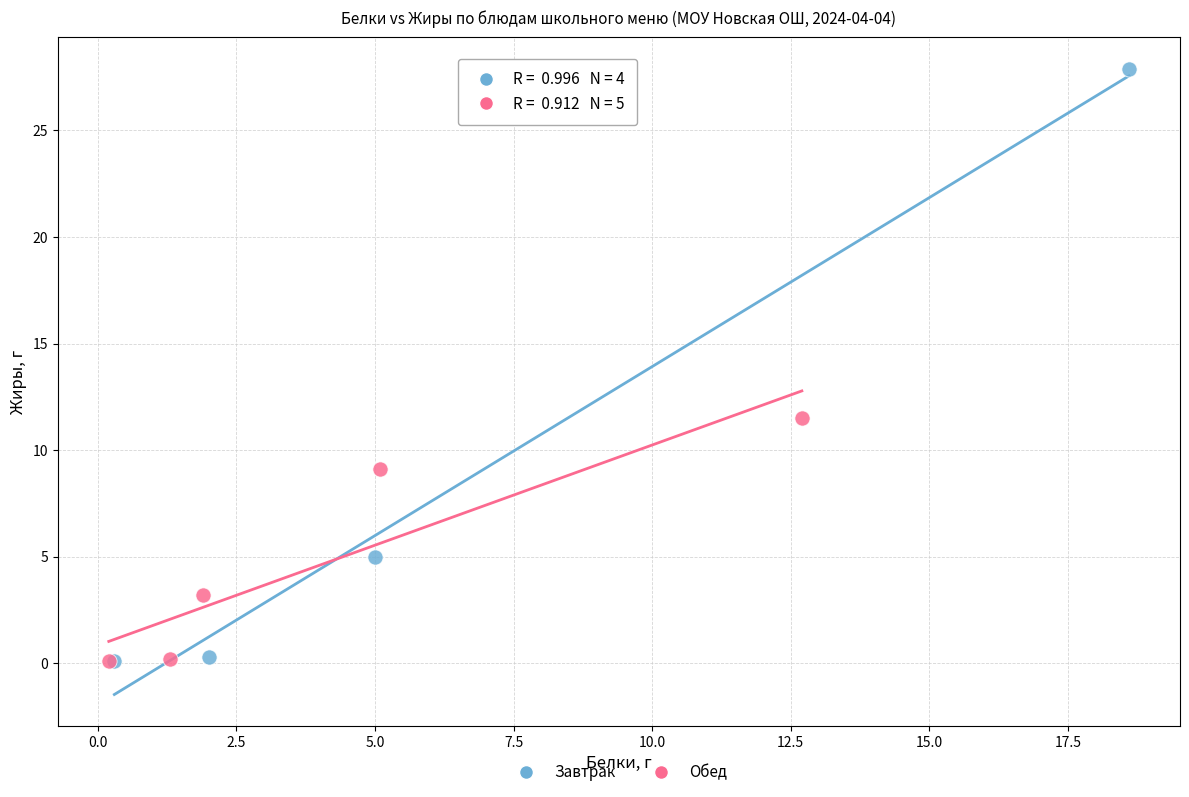

Which series has the widest spread of Y values?

Завтрак